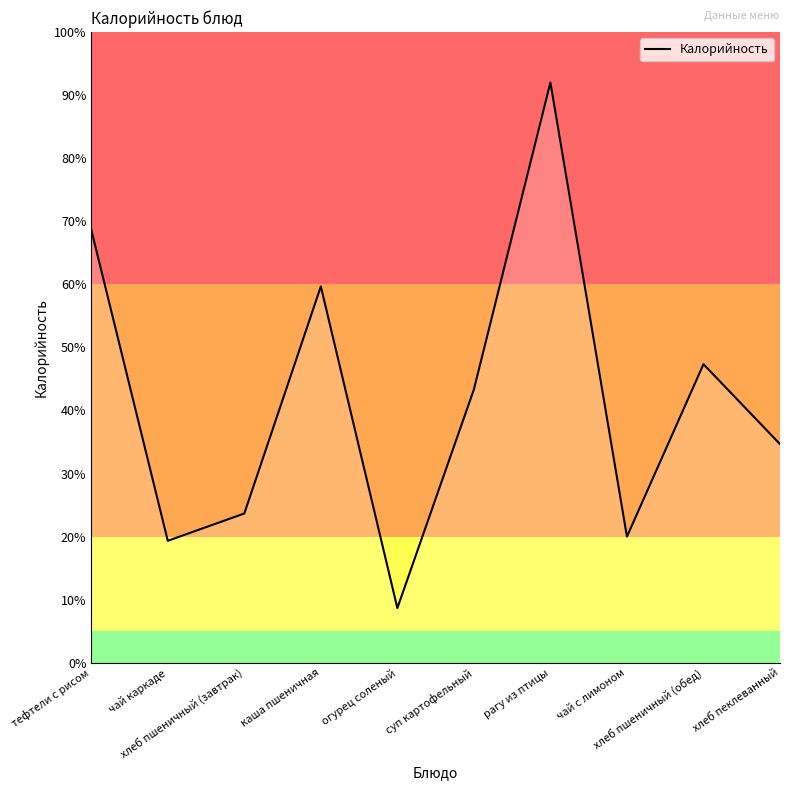

The value at чай с лимоном is 26. True or false?

False